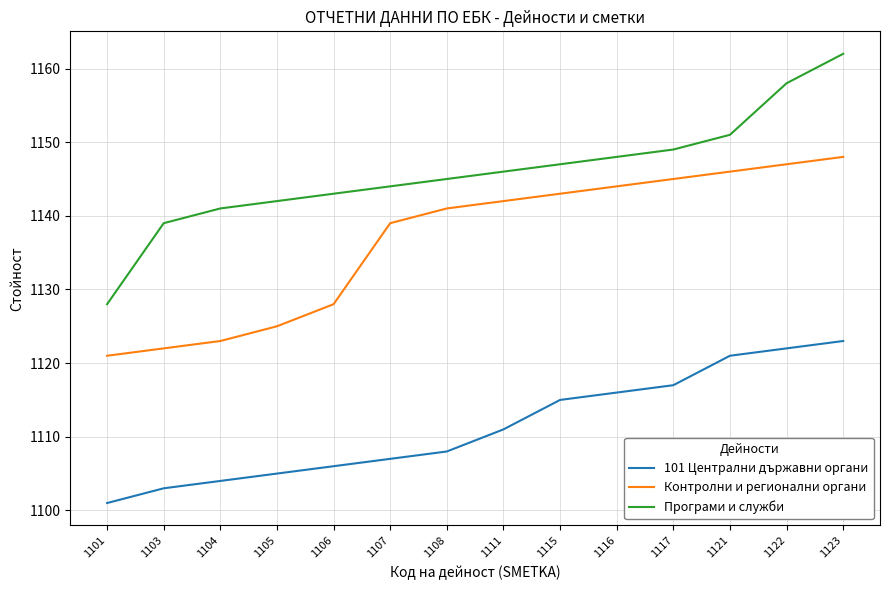

How many lines are shown in the chart?

3